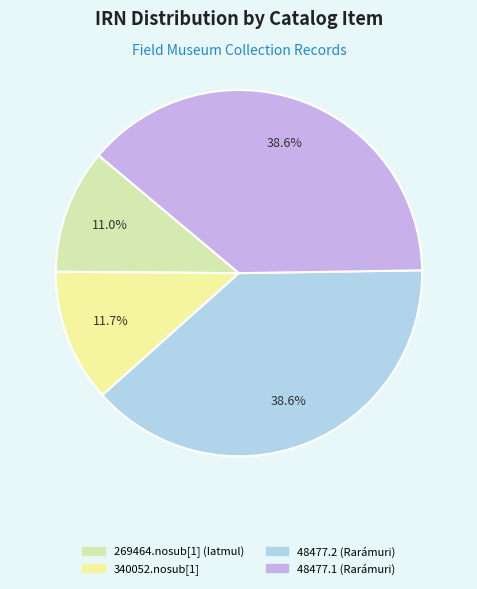

What percentage is NOT represented by 48477.1 (Rarámuri)?

61.4%